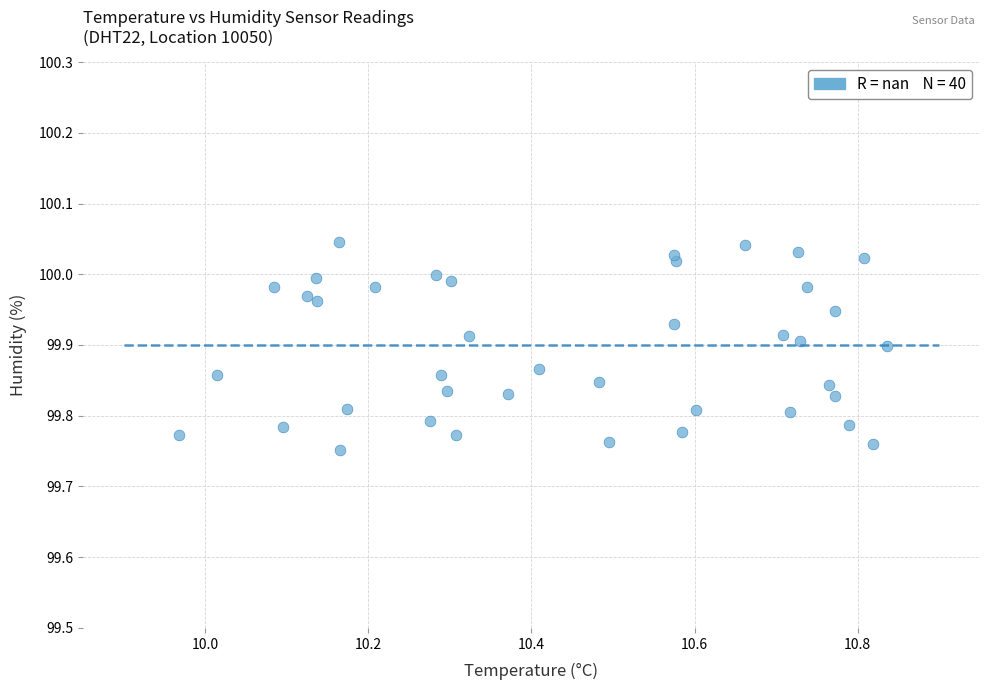

What is the range of Y values (max minus min)?

0.3